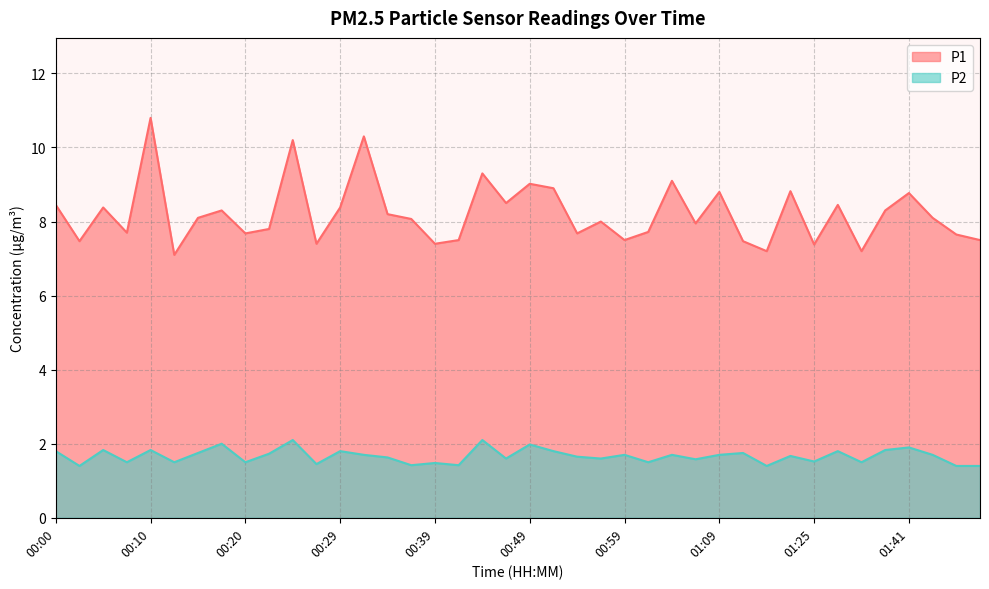

Between 01:36 and 01:43, which is larger?

01:43